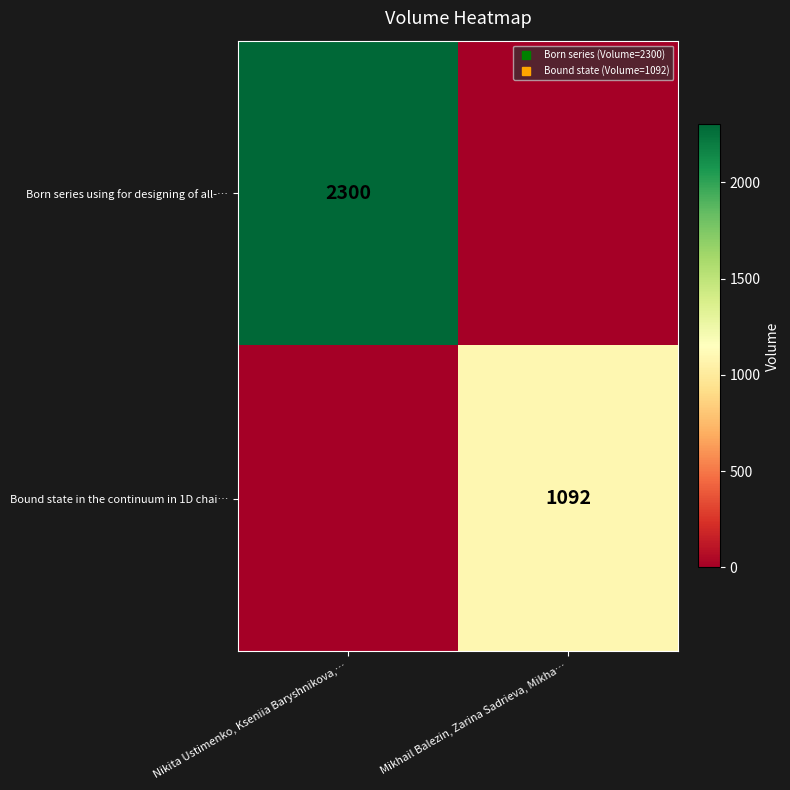

The value of row_0 at Nikita Ustimenko, Kseniia Baryshnikova,… is 2300. True or false?

True